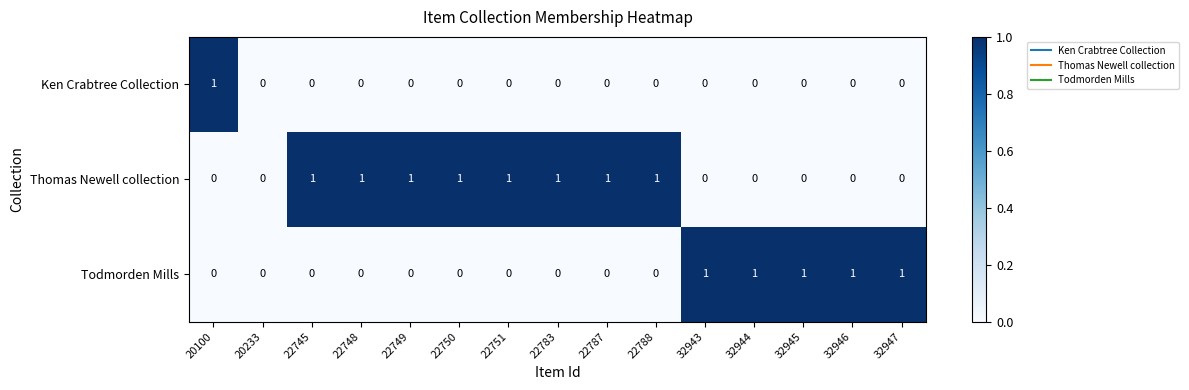

What is the total value across all series at 22787?

1